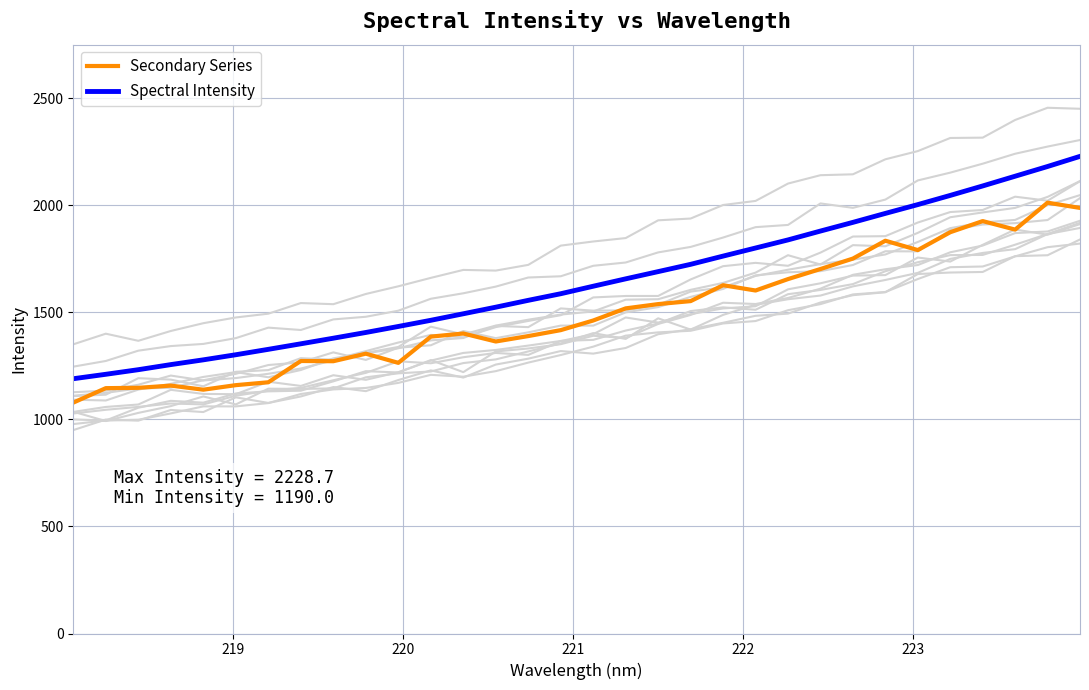

List the series in order of their peak value, highest first.

Spectral Intensity, Secondary Series